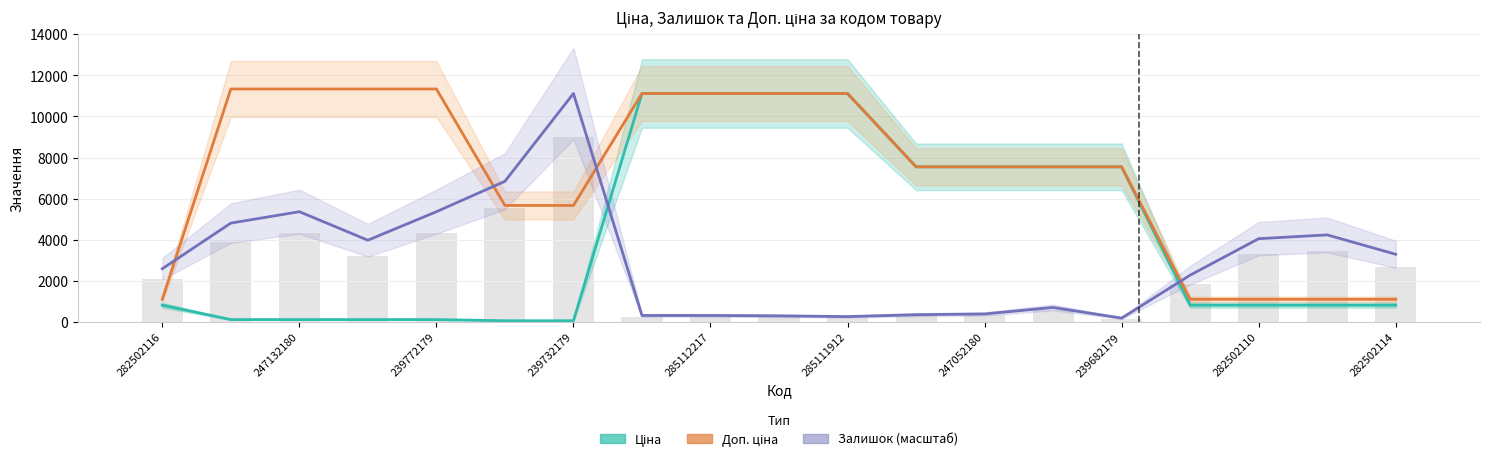

Which series has the largest total across all categories?

Доп. ціна